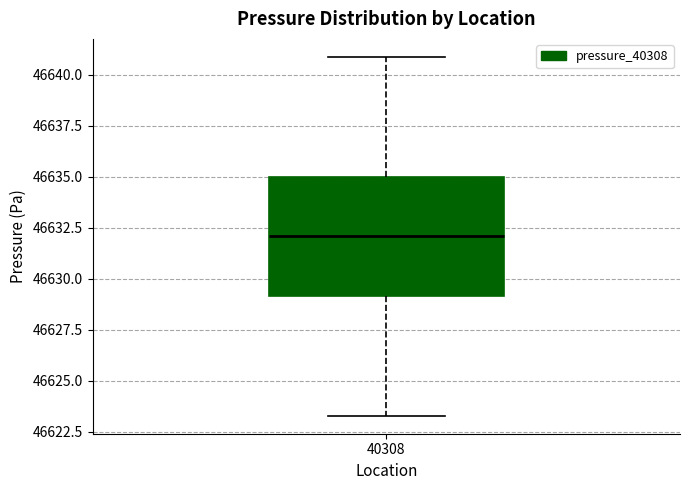

Where does the lower whisker of the box at x = 40308 end on the y-axis? The values are not printed on the chart, so give them approximately, as read against the axis.

46623.5